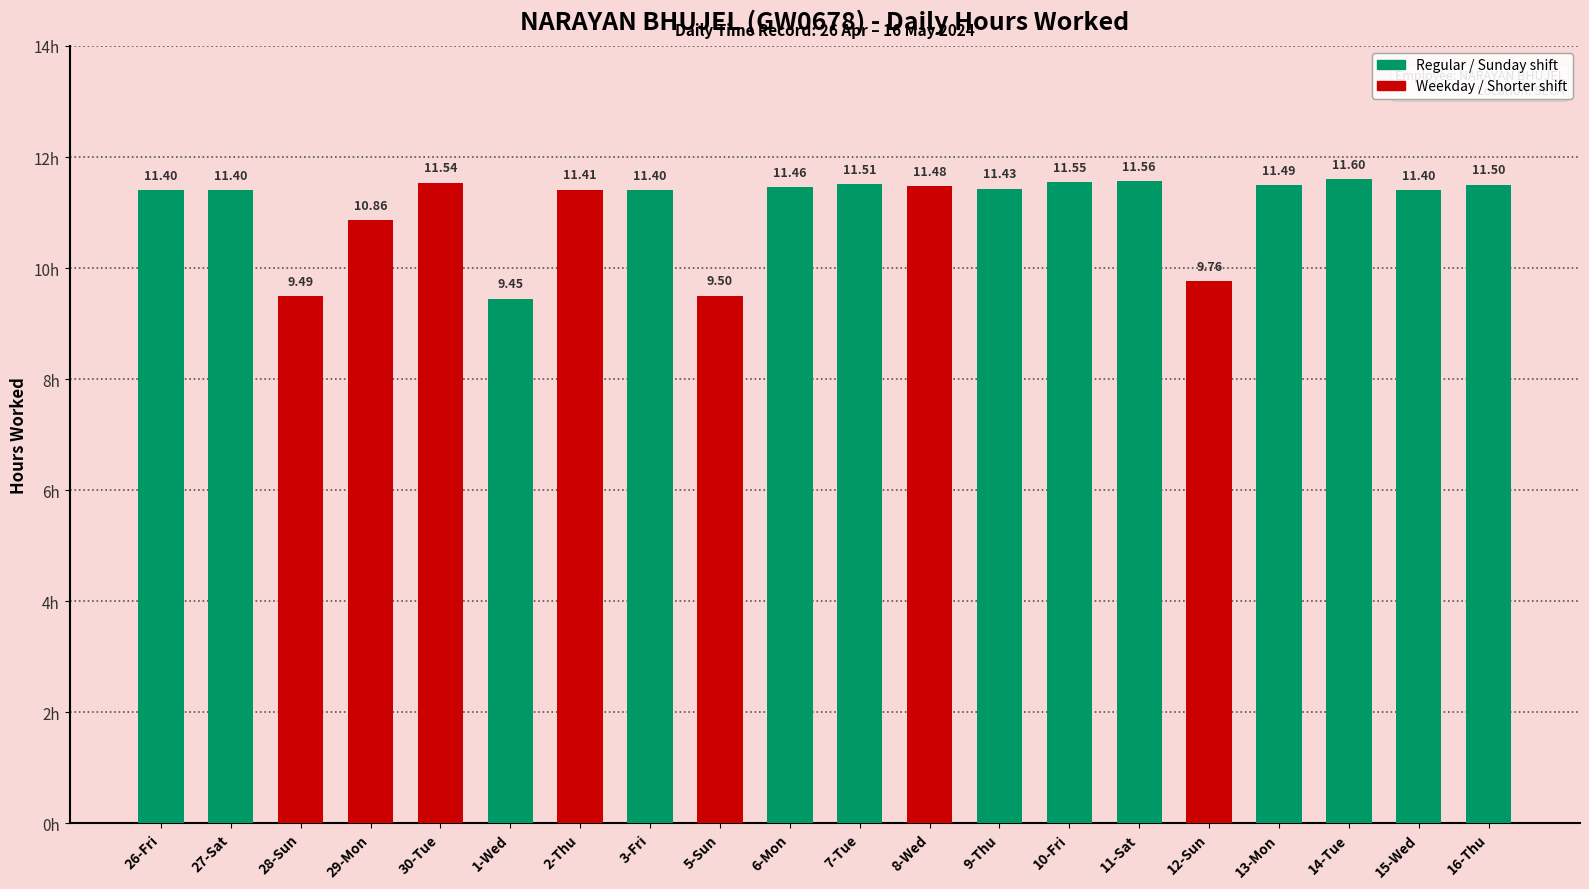

What is the sum of the values at 3-Fri and 14-Tue?

23.0